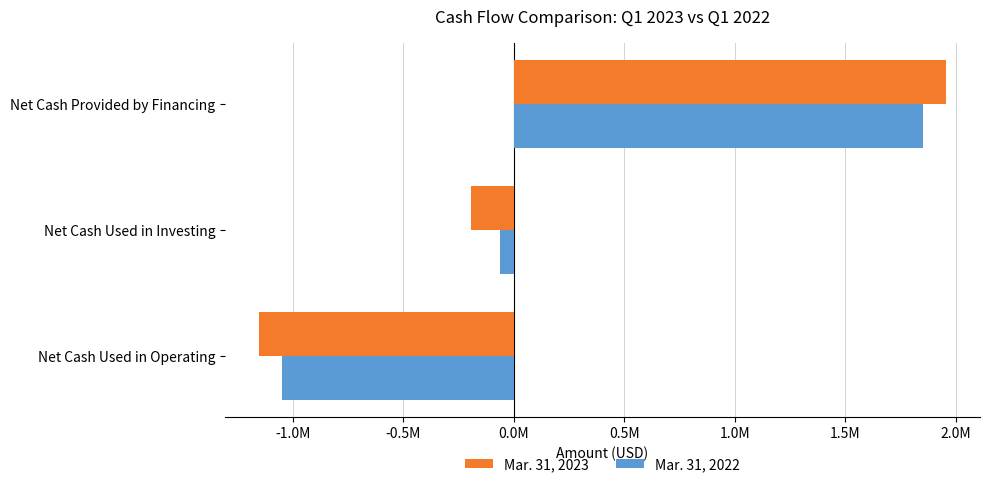

Where is Mar. 31, 2022 nearest to the value 400782?

Net Cash Used in Investing